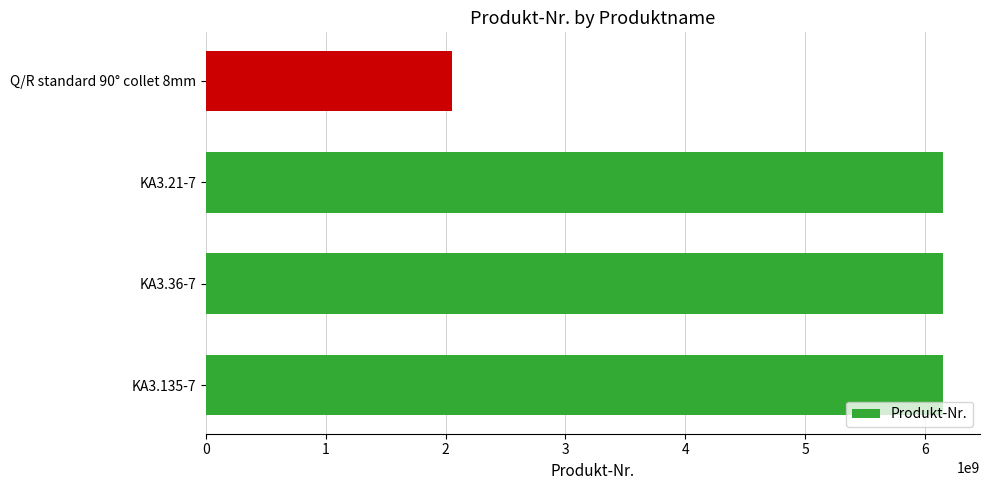

Does the chart contain stacked bars?

No